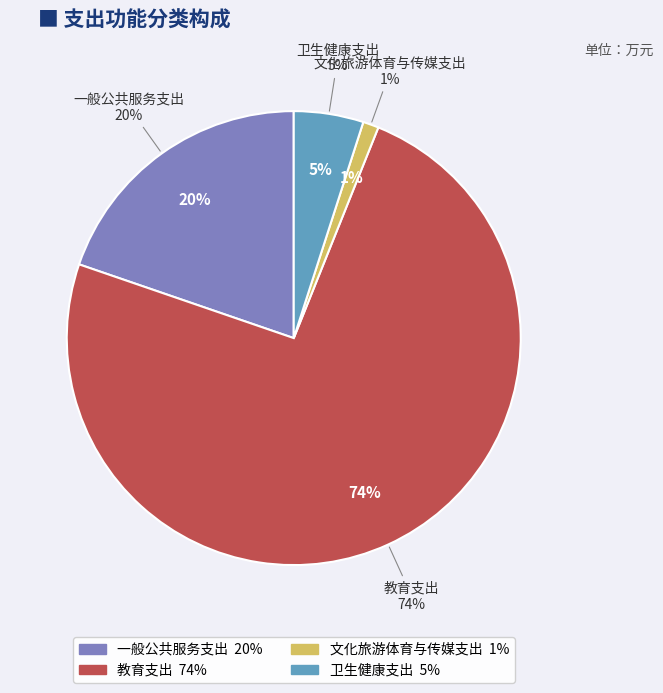

Which has a higher value, 教育支出 or 卫生健康支出?

教育支出